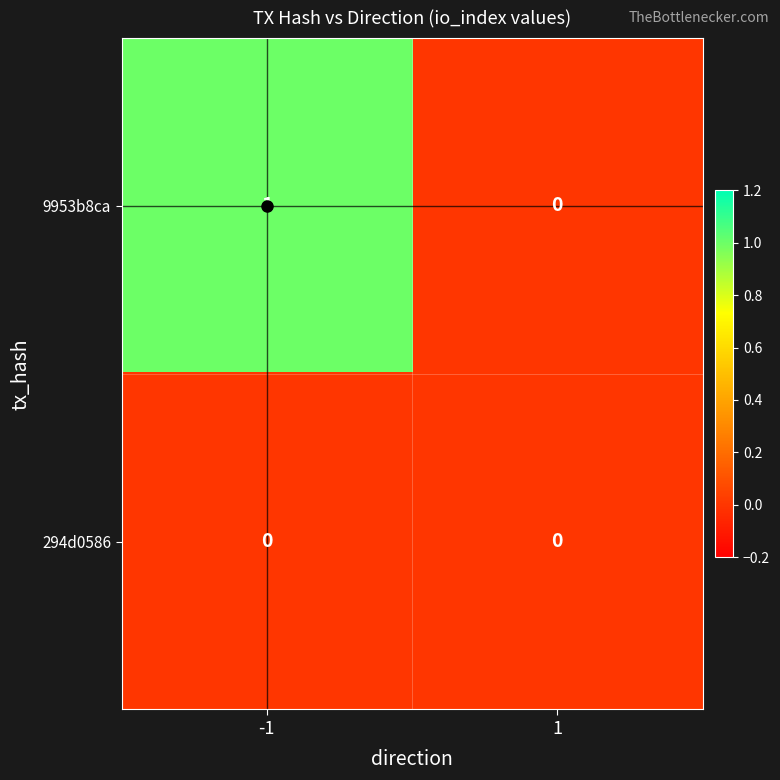

At -1, list the series in order from smallest to largest.

294d0586, 9953b8ca